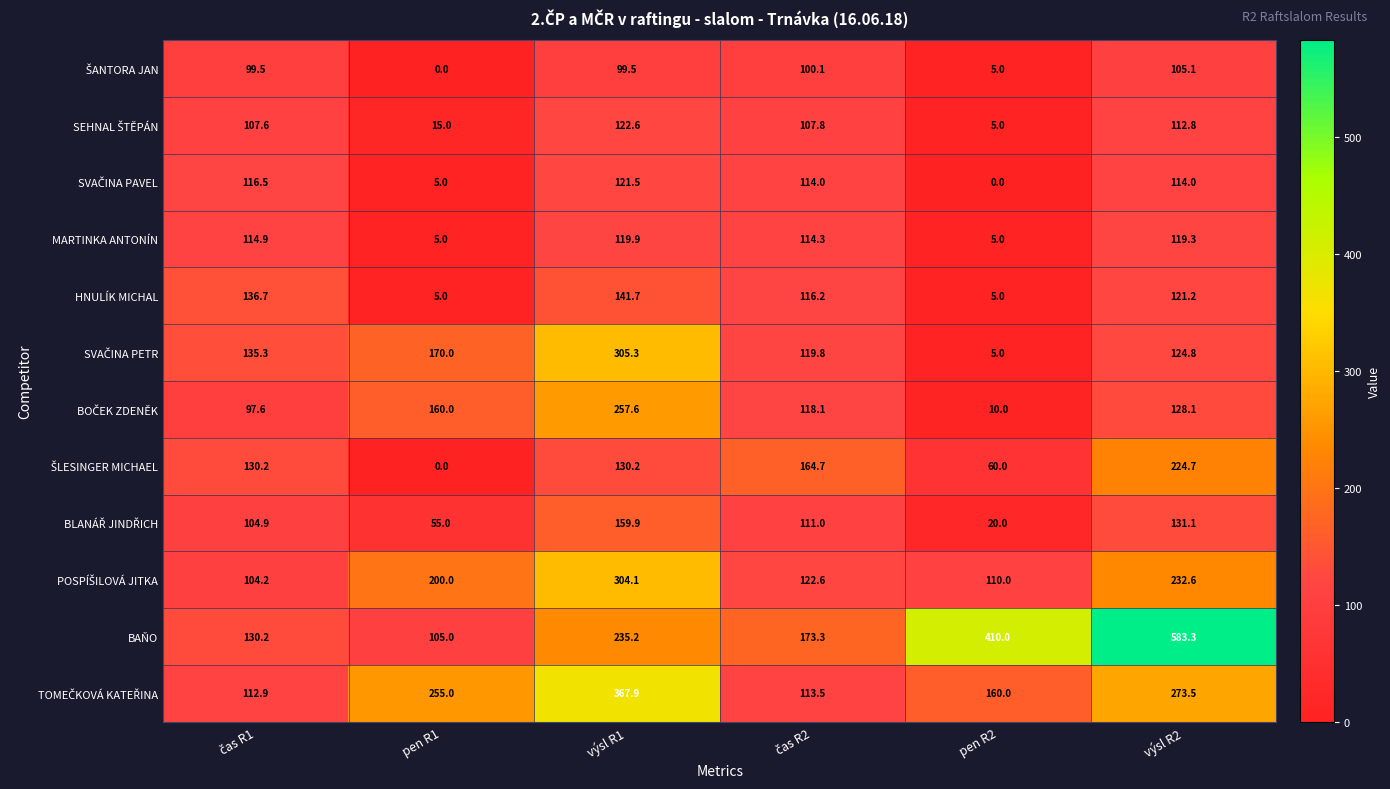

What is the average value of the HNULÍK MICHAL series?

87.6